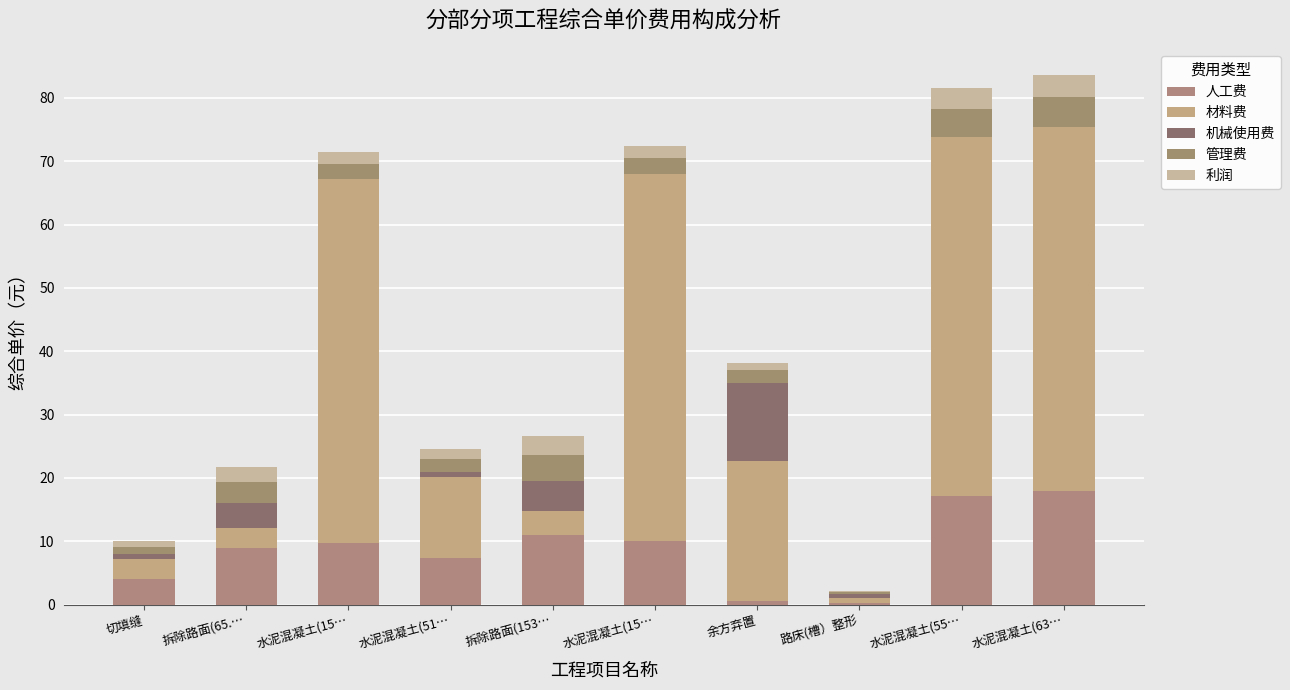

Are the bars grouped side by side (vs. stacked)?

No